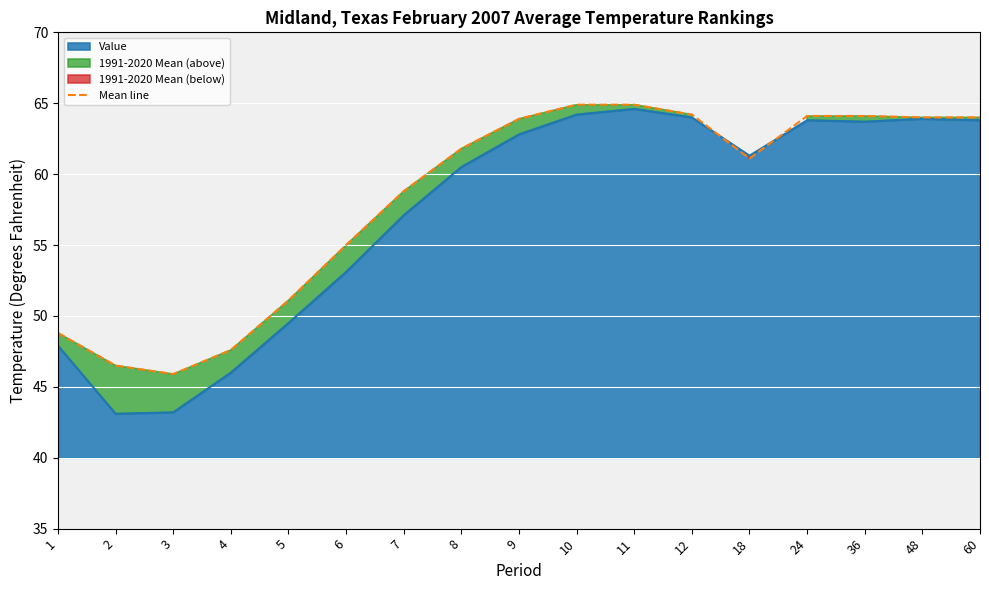

The value at 2 is 46.5. True or false?

True